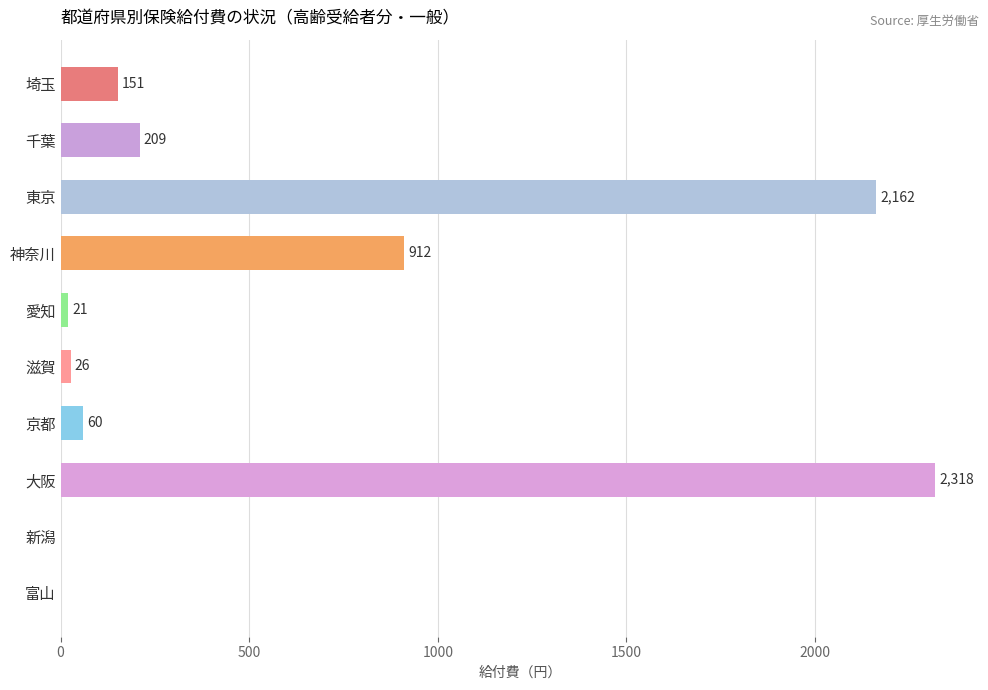

True or false: the data shows 209.1 at 千葉.

True